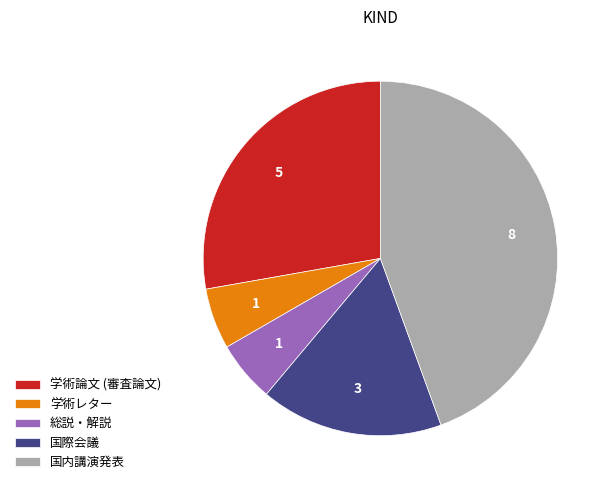

Is it true that 学術レター is 1% of the pie?

False